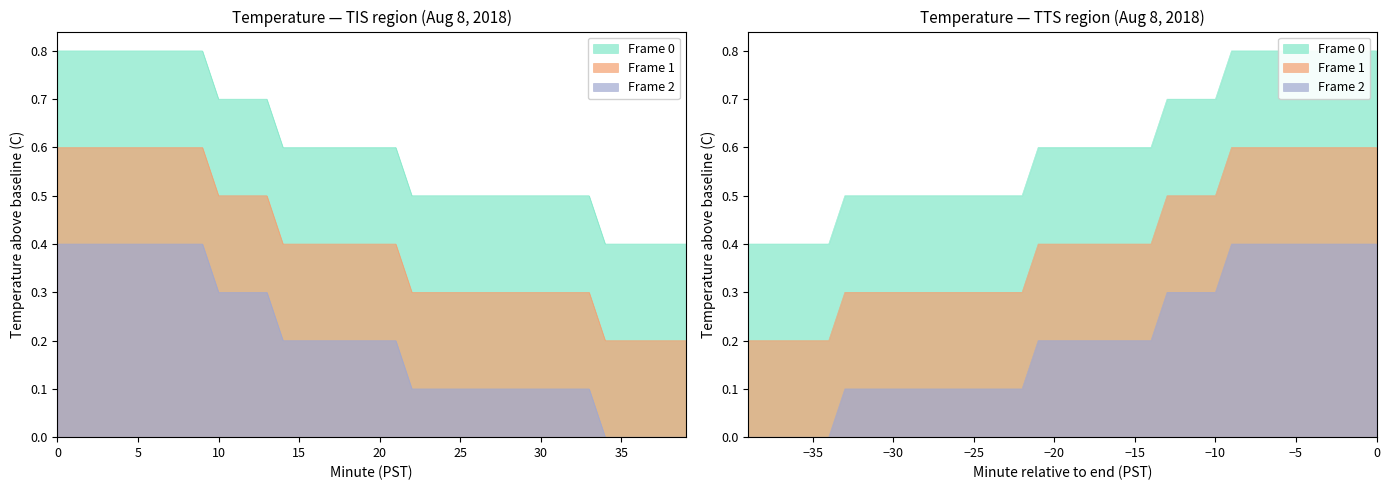

Rank the series by their maximum value, from lowest to highest.

Frame 2, Frame 1, Frame 0